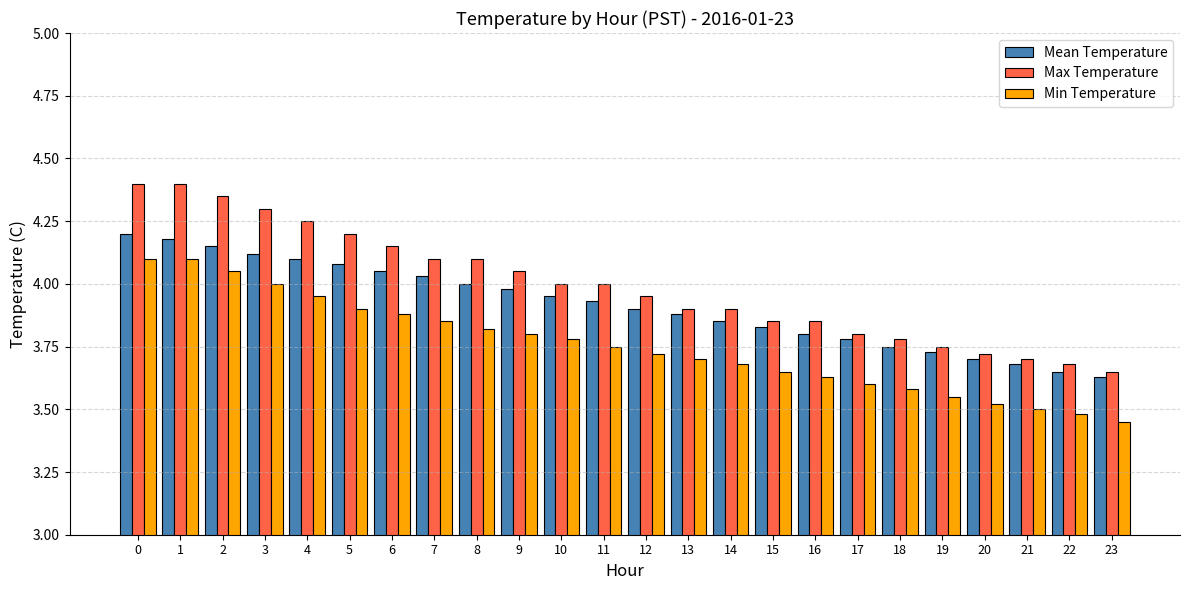

Is the value of Max Temperature at 6 greater than the value of Min Temperature at 2?

Yes